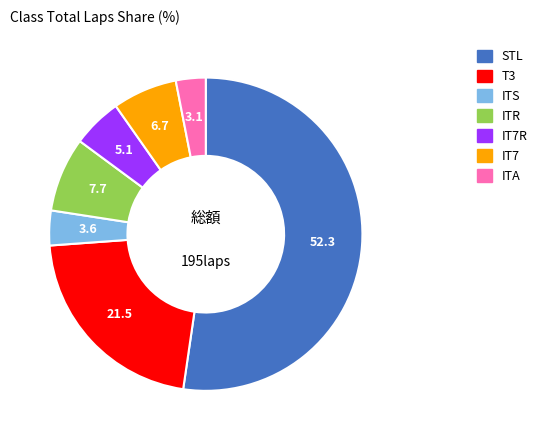

How many segments does this pie chart have?

7